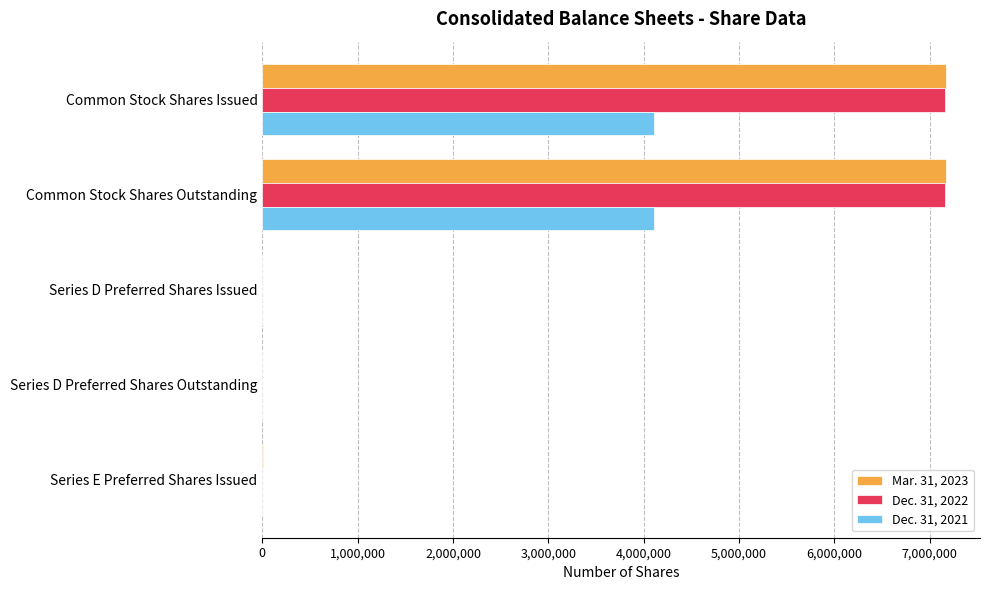

Is it true that Dec. 31, 2022 equals 0 at Series E Preferred Shares Issued?

True